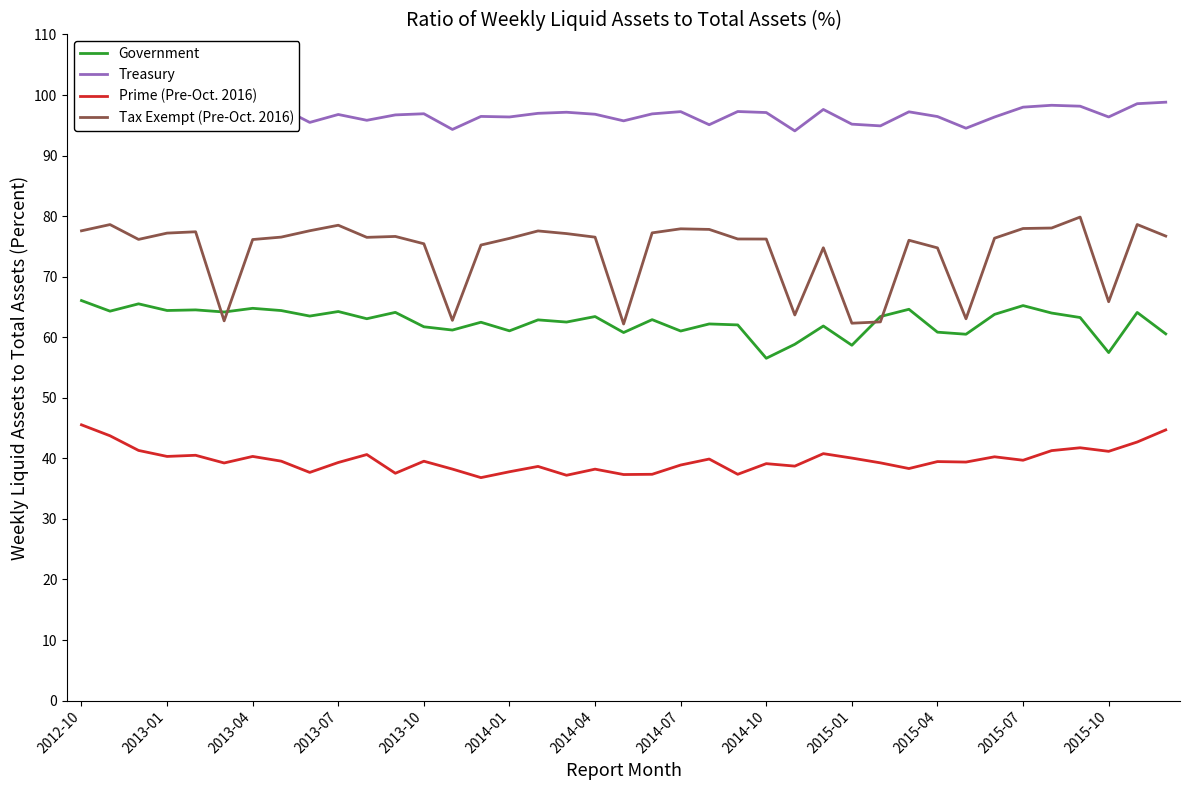

What are all the series names shown in the legend?

Government, Treasury, Prime (Pre-Oct. 2016), Tax Exempt (Pre-Oct. 2016)